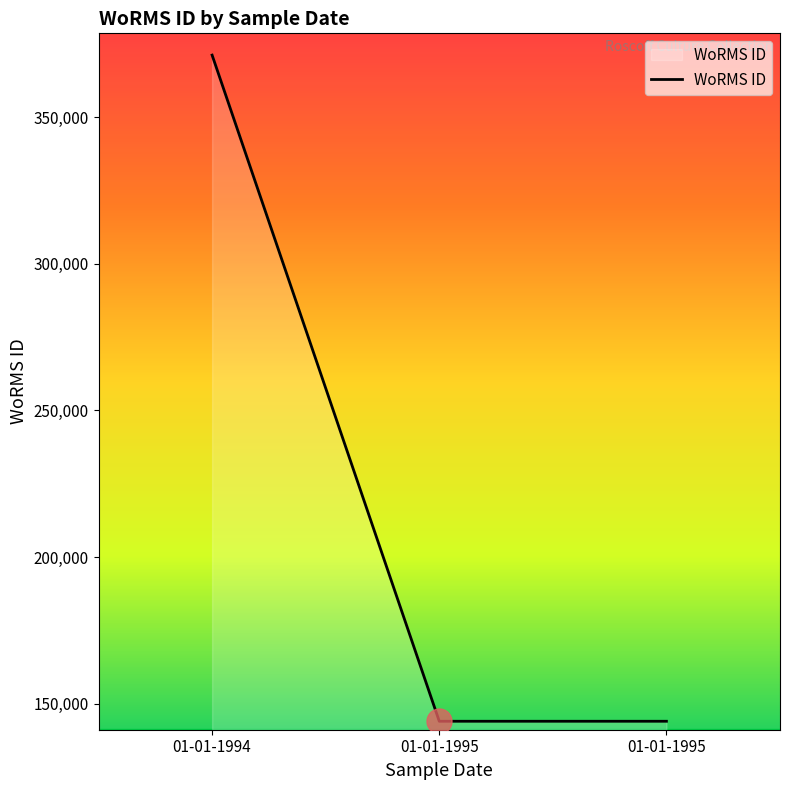

Reading left to right, extract all data points from this chart.

01-01-1994=371106	01-01-1995=144099	01-01-1995=144099